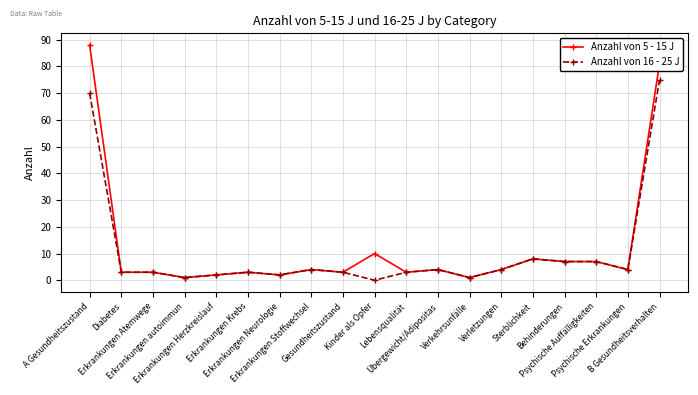

Rank the series at A Gesundheitszustand from lowest to highest value.

Anzahl von 16 - 25 J, Anzahl von 5 - 15 J